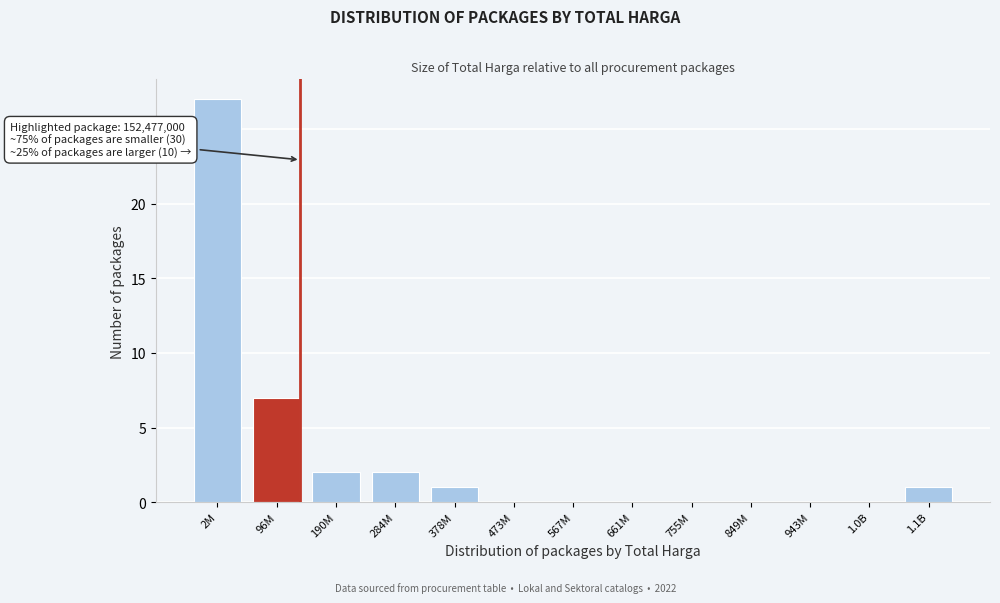

Reading left to right, transcribe all the data shown in this chart.

2M=27	96M=7	190M=2	284M=2	378M=1	473M=0	567M=0	661M=0	755M=0	849M=0	943M=0	1.0B=0	1.1B=1